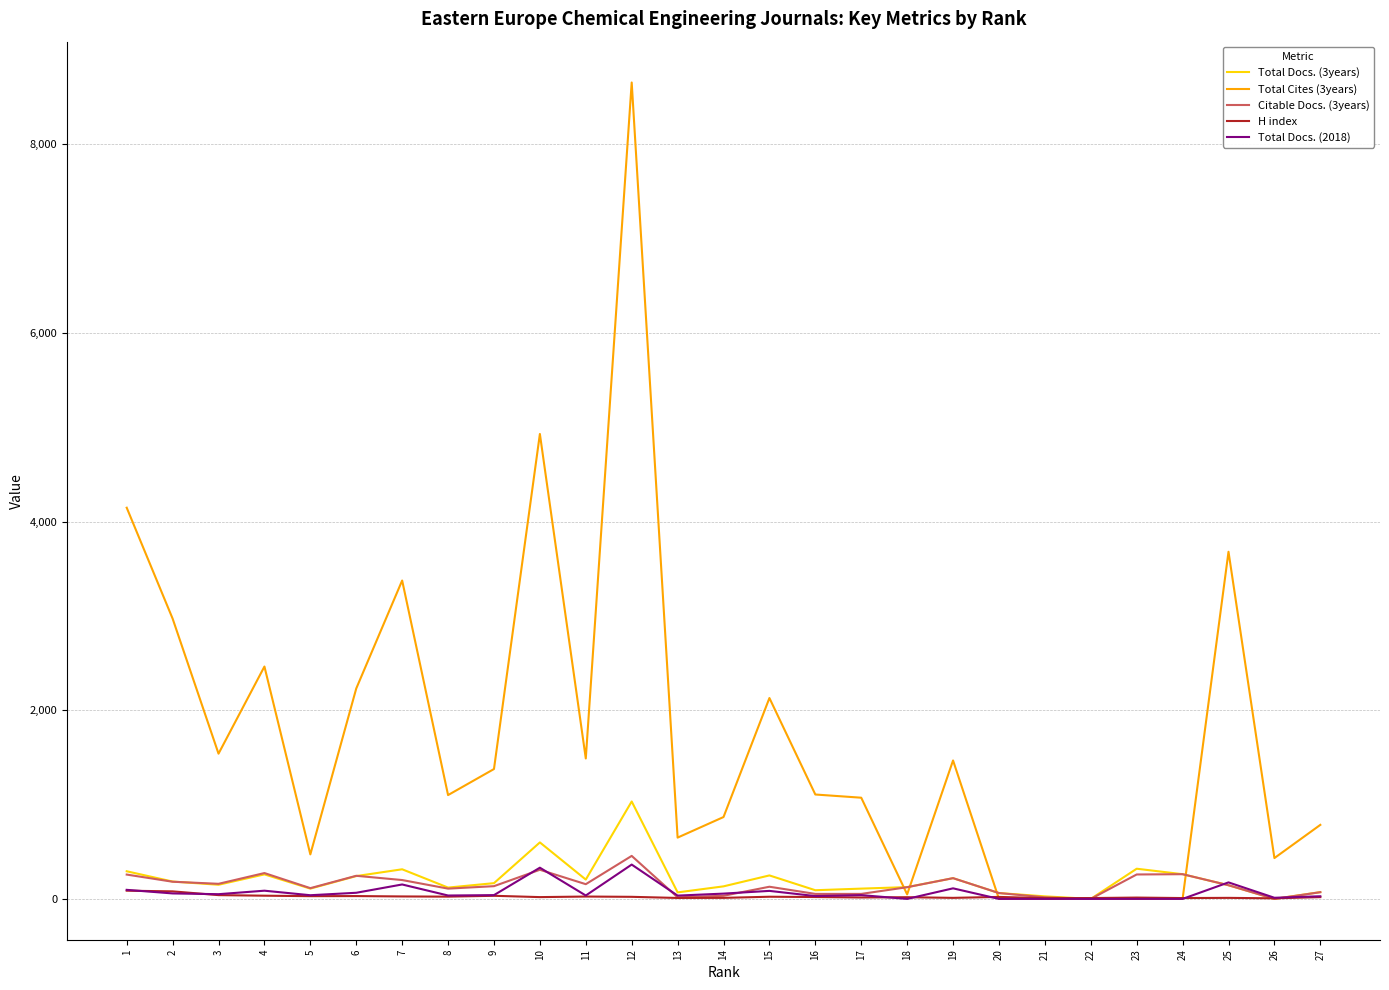

The Total Cites (3years) series shows -3090 at 20. True or false?

False